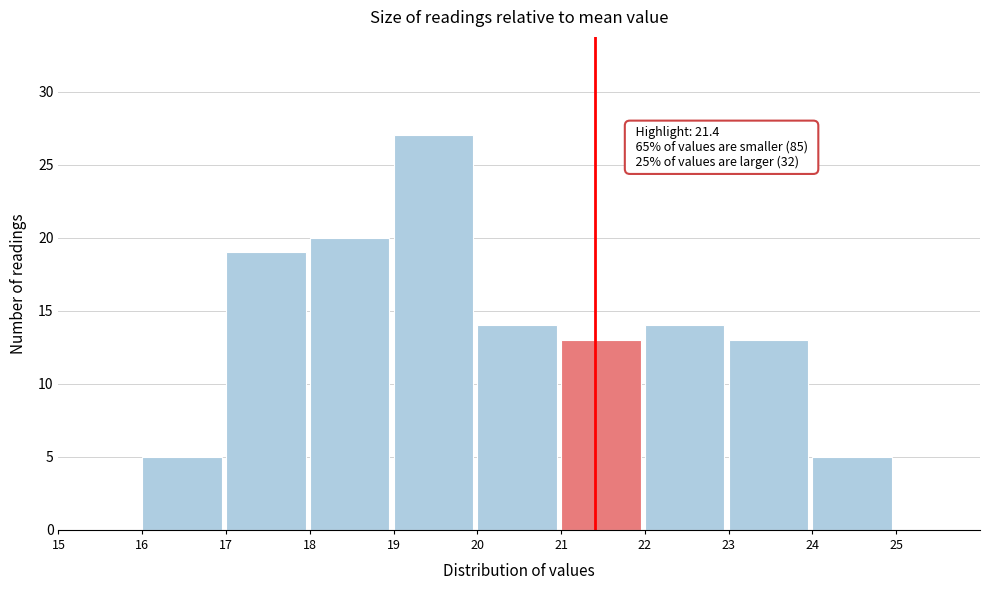

Over which range of the x-axis is the bar tallest?

19 to 20